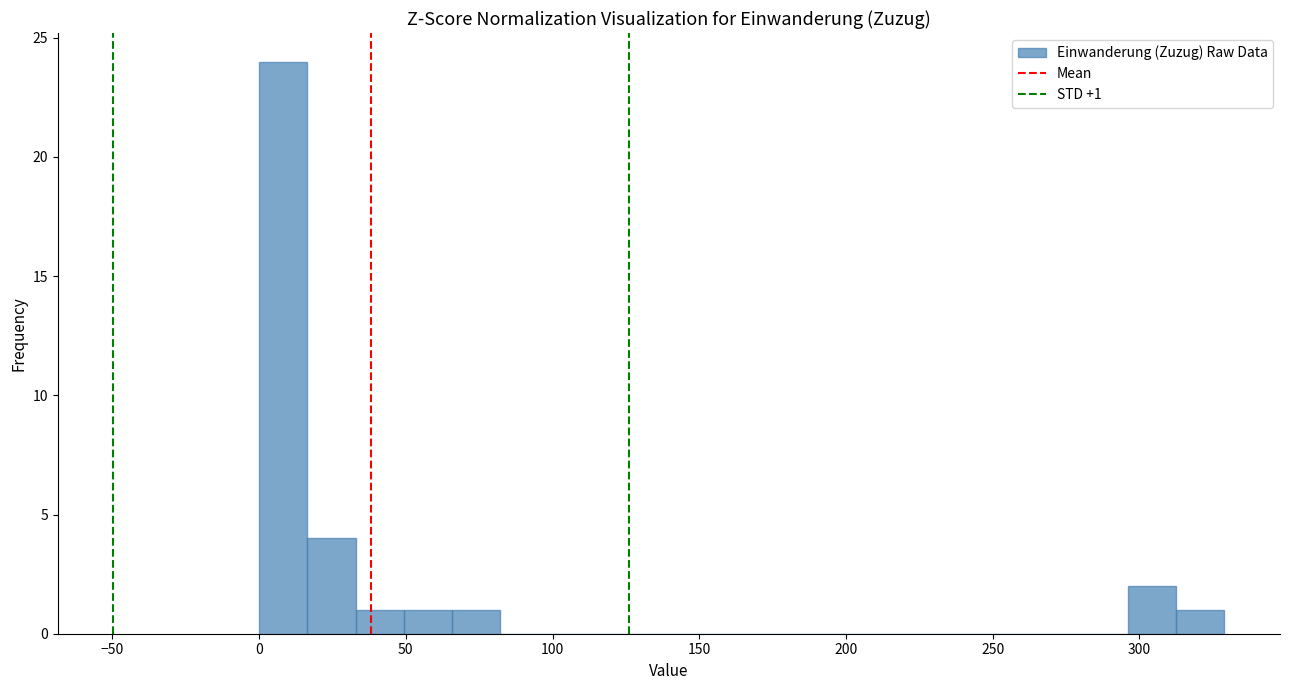

Read against the x-axis, roughly where is the centre of the tallest bar?

10